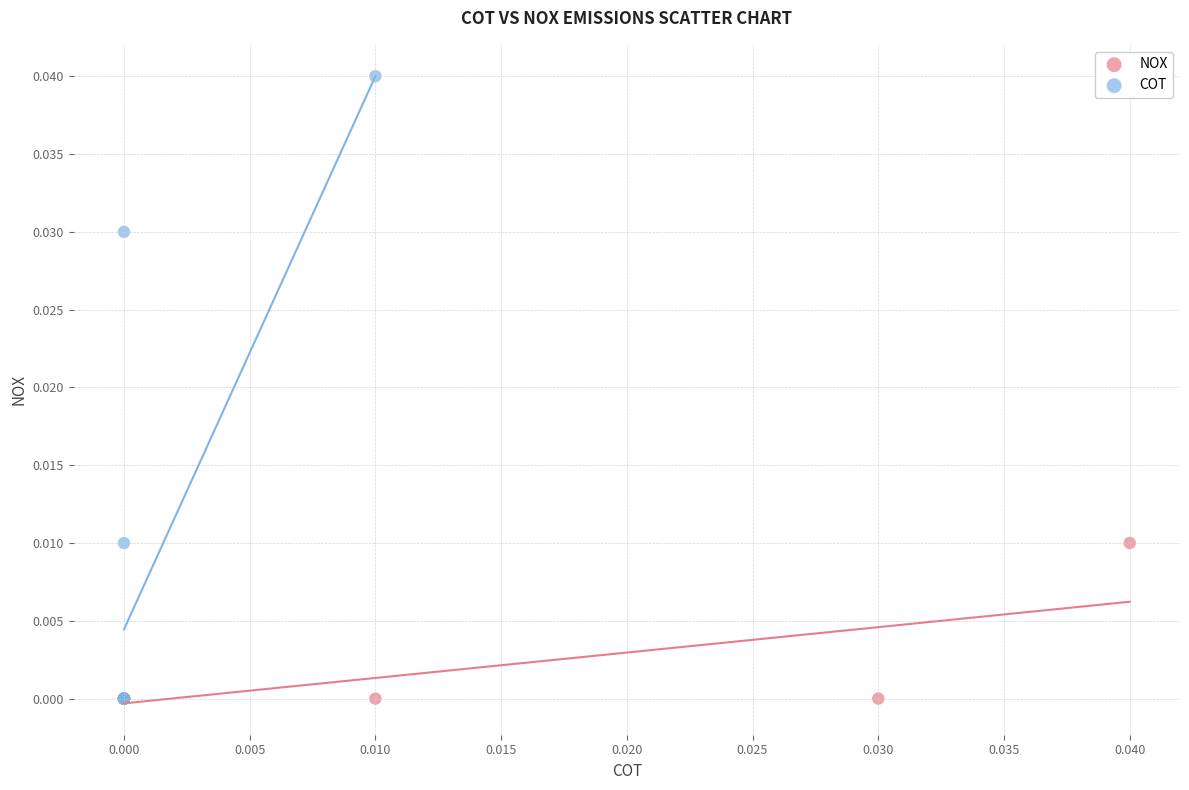

Which series reaches the maximum Y coordinate?

COT